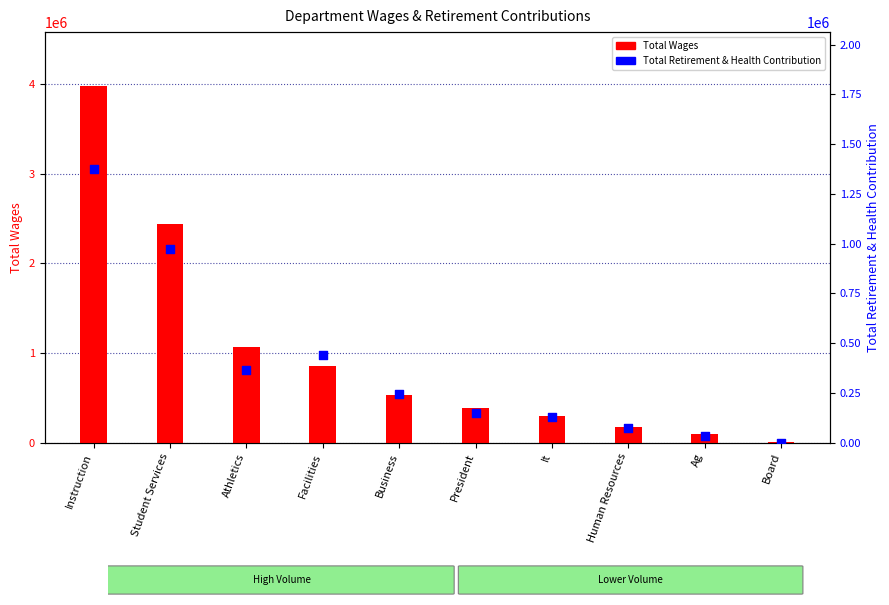

At how many categories does at least one series exceed 3428561?

1